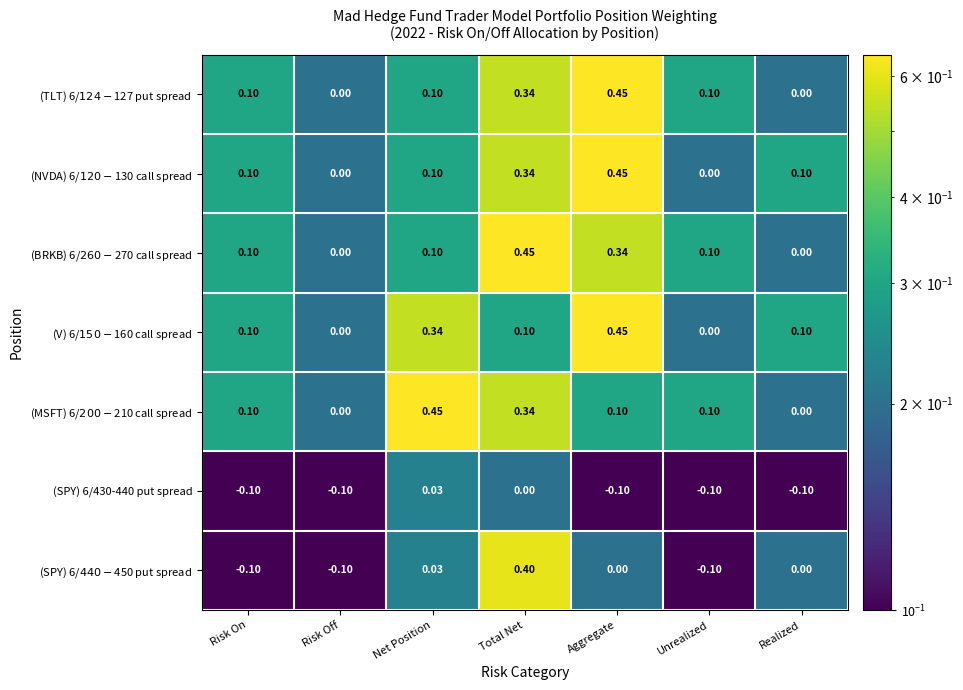

At which category is the sum across all series the highest?

Total Net